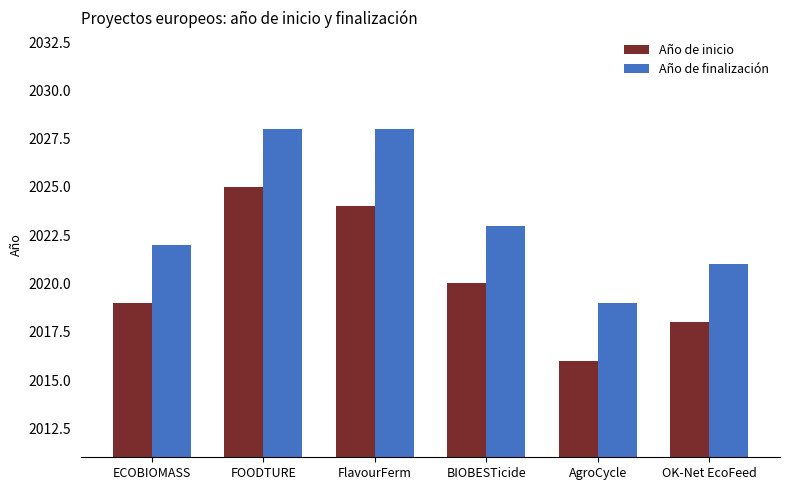

The value of Año de inicio at BIOBESTicide is 2020. True or false?

True